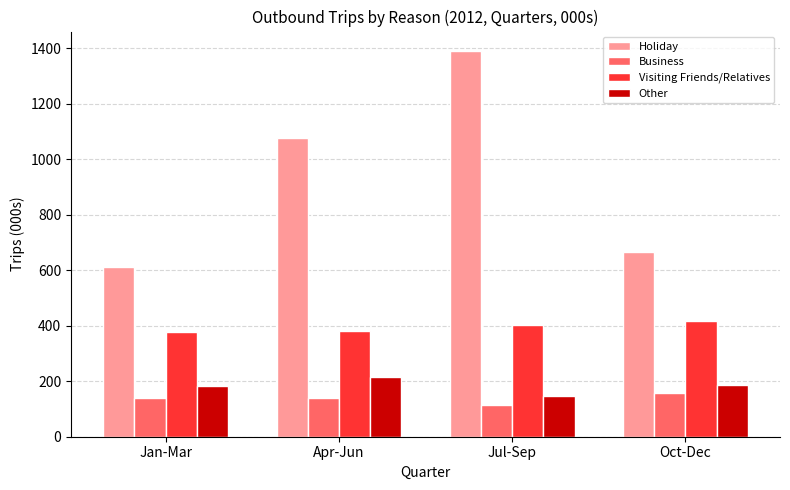

What are all the series names shown in the legend?

Holiday, Business, Visiting Friends/Relatives, Other